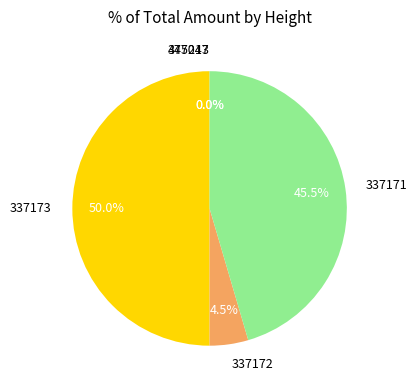

Does 337171 account for over 50% of the chart?

No